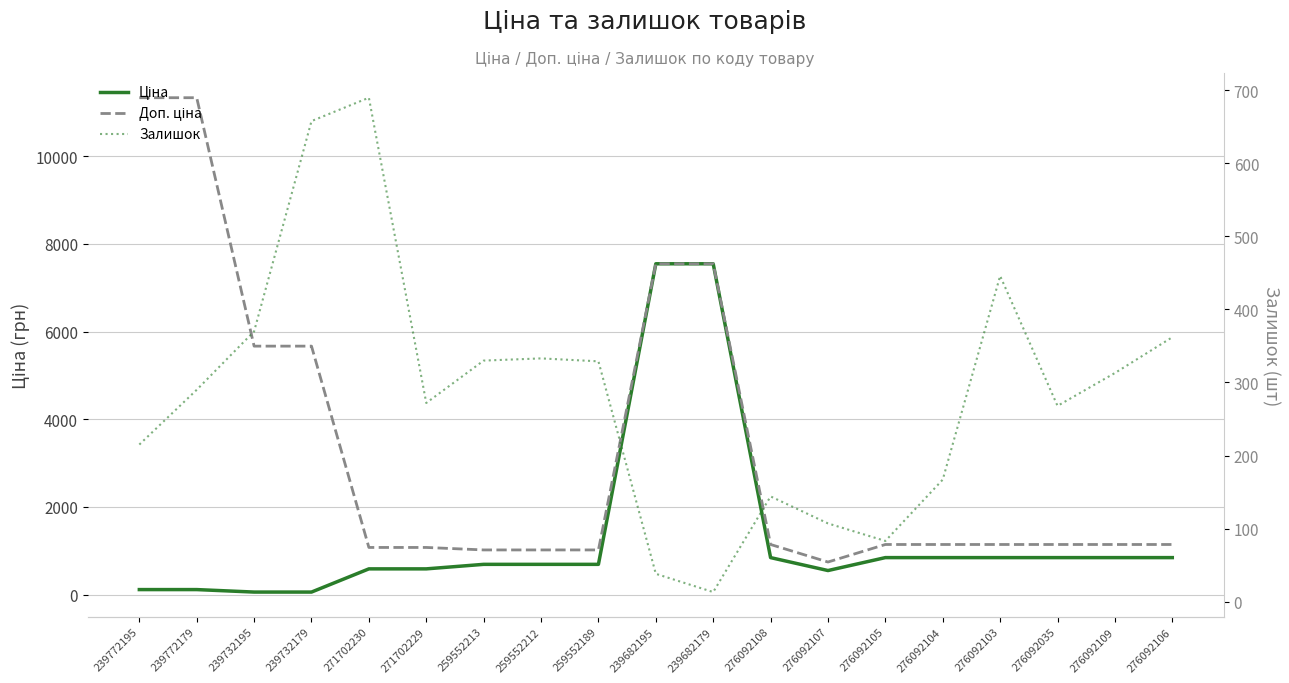

True or false: Залишок and Доп. ціна intersect in this chart.

False